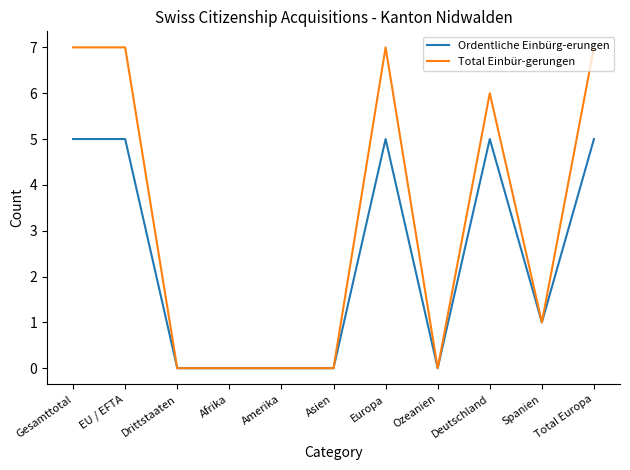

What is the average value of the Ordentliche Einbürg-erungen series?

2